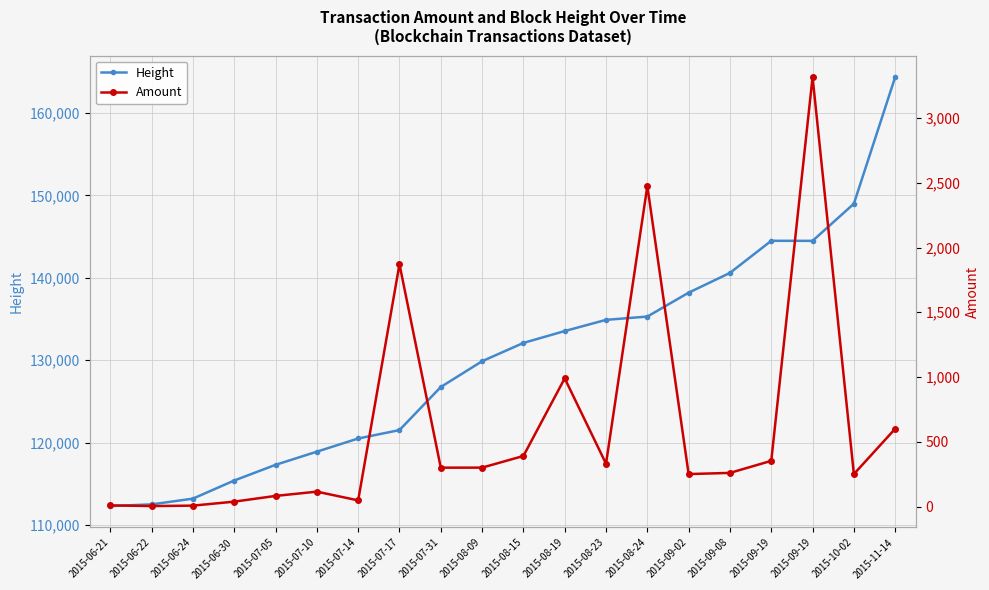

Reading left to right, extract all data points from this chart.

Height: 112300.0	112501.0	113200.0	115400.0	117302.0	118900.0	120500.0	121520.0	126751.0	129880.0	132101.0	133542.0	134901.0	135300.0	138202.0	140600.0	144500.0	144491.0	149000.0	164380.0
Amount: 9.5	4.4	7.6	38.4	82.6	115.5	48.2	1871.0	300.6	301.0	391.0	990.0	331.1	2474.3	251.2	260.3	353.4	3316.0	251.2	601.0